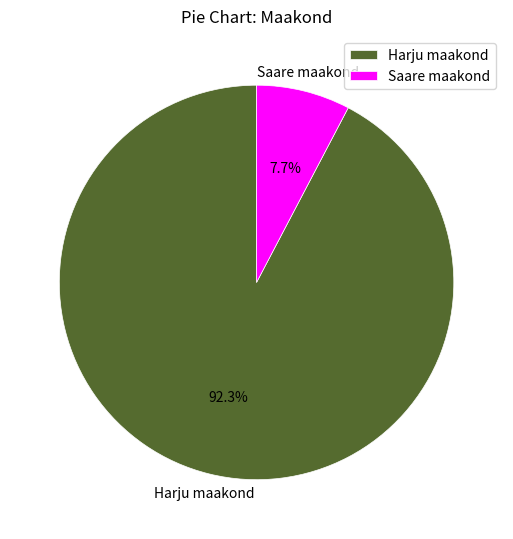

Is the sum of Harju maakond and Saare maakond greater than half?

Yes